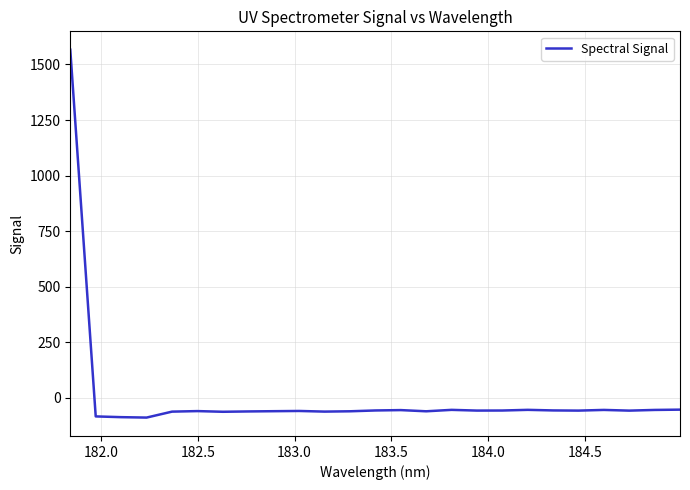

What is the greatest value displayed?

1566.3